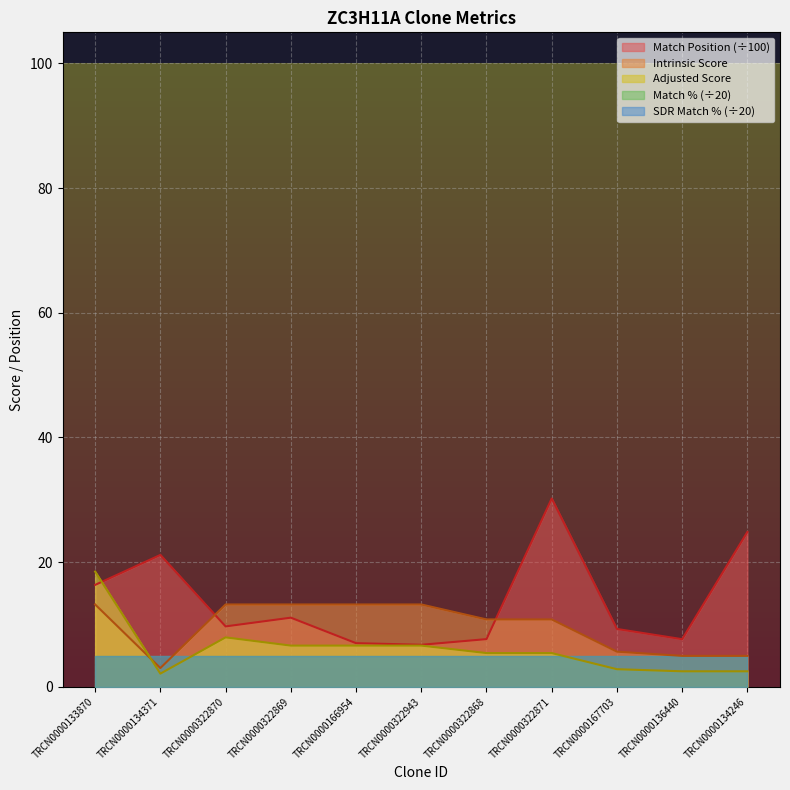

At how many categories does at least one series exceed 19?

3